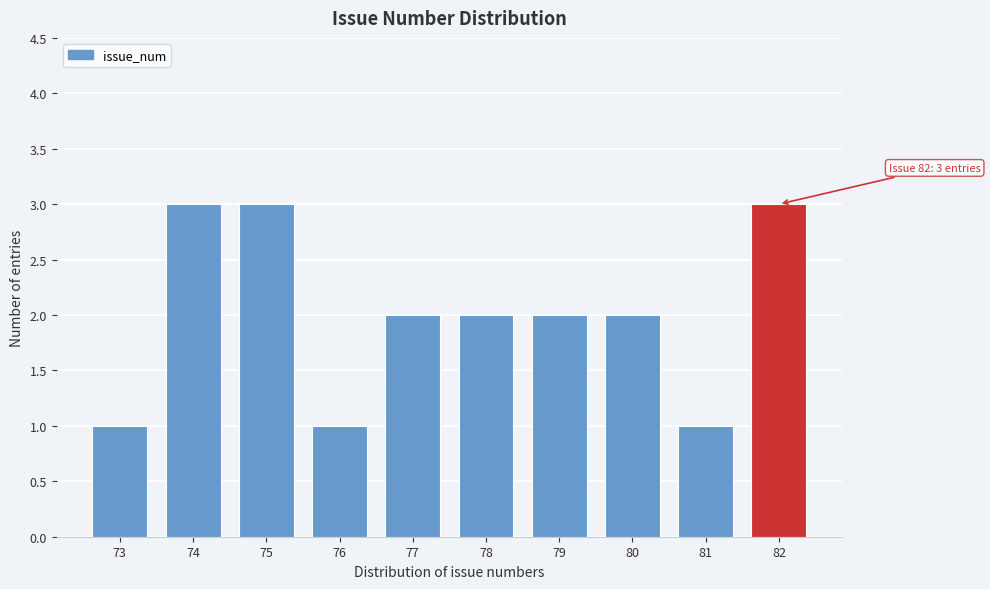

Reading left to right, what are all the values shown in this chart?

73=1	74=3	75=3	76=1	77=2	78=2	79=2	80=2	81=1	82=3